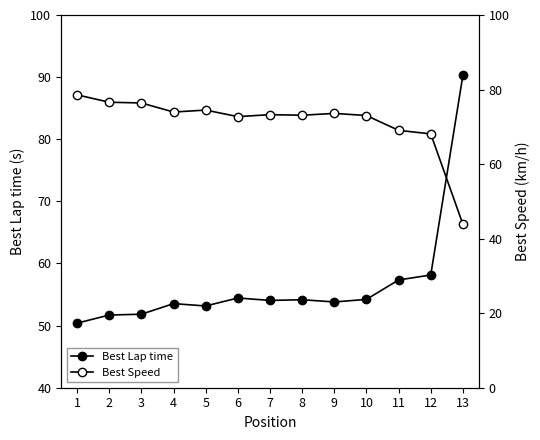

At which category is the sum across all series the highest?

13